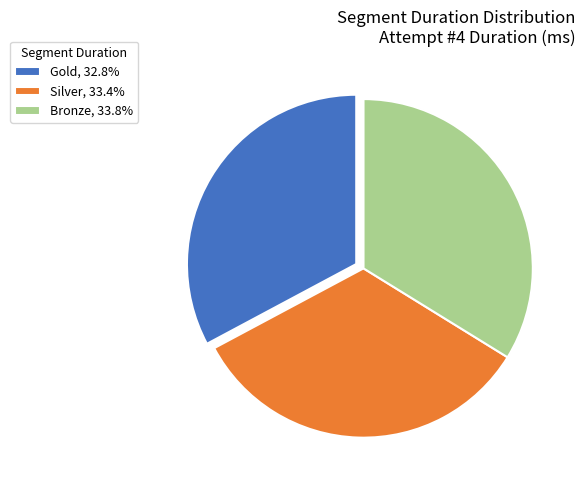

Is the sum of Silver, 33.4% and Bronze, 33.8% greater than half?

Yes